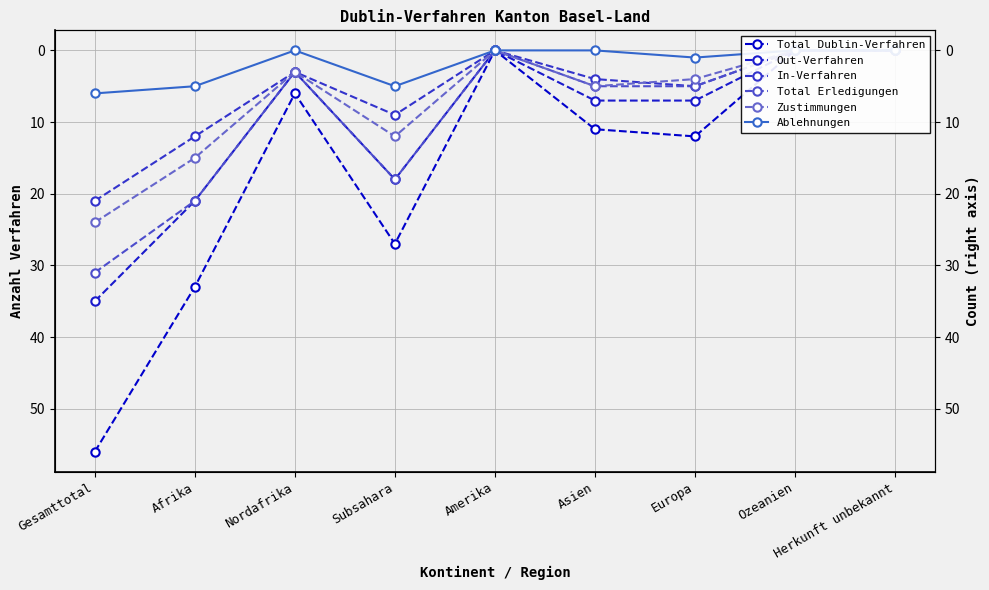

At which category is the sum across all series the highest?

Gesamttotal